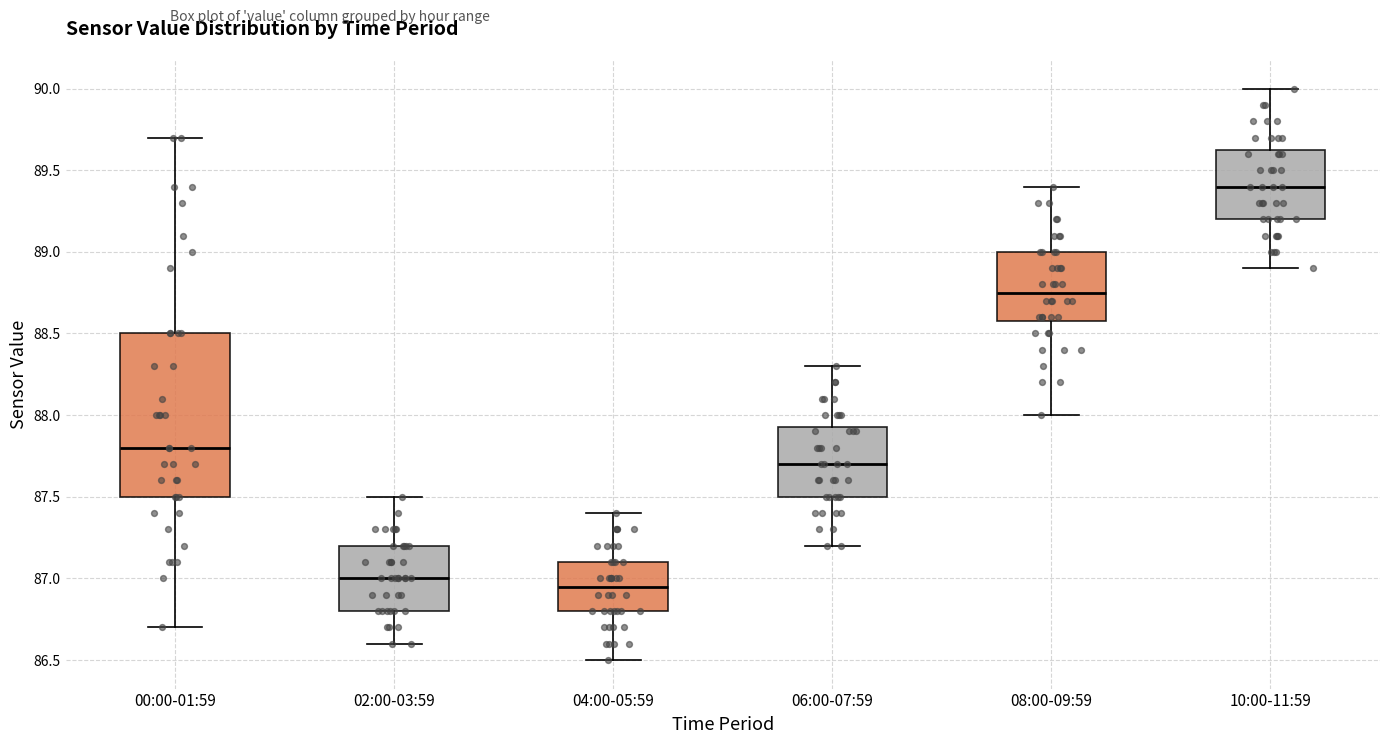

Reading left to right, read every box against the y-axis: the position of its median line, the range the box covers, and the ends of its whiskers. The values are not printed on the chart, so give them approximately, as read against the axis.

00:00-01:59: median 87.80, box 87.50 to 88.50, whiskers 86.70 to 89.70
02:00-03:59: median 87.00, box 86.80 to 87.20, whiskers 86.60 to 87.50
04:00-05:59: median 86.95, box 86.80 to 87.10, whiskers 86.50 to 87.40
06:00-07:59: median 87.70, box 87.50 to 87.95, whiskers 87.20 to 88.30
08:00-09:59: median 88.75, box 88.60 to 89.00, whiskers 88.00 to 89.40
10:00-11:59: median 89.40, box 89.20 to 89.65, whiskers 88.90 to 90.00